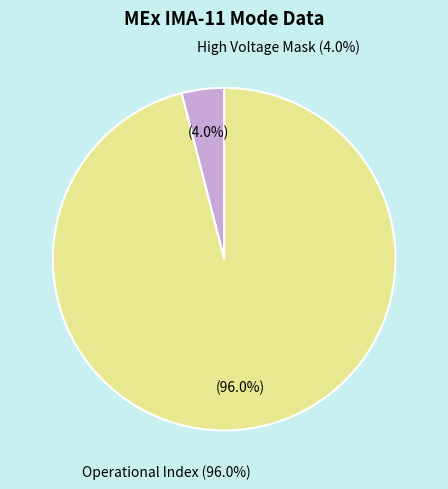

Do Shadow Mask and Operational Index together represent more than half of the pie?

Yes